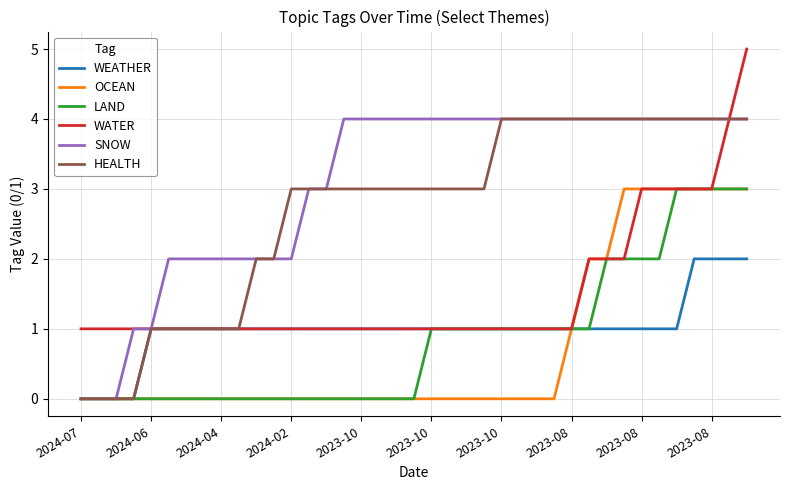

What is the sum of all SNOW values?

120